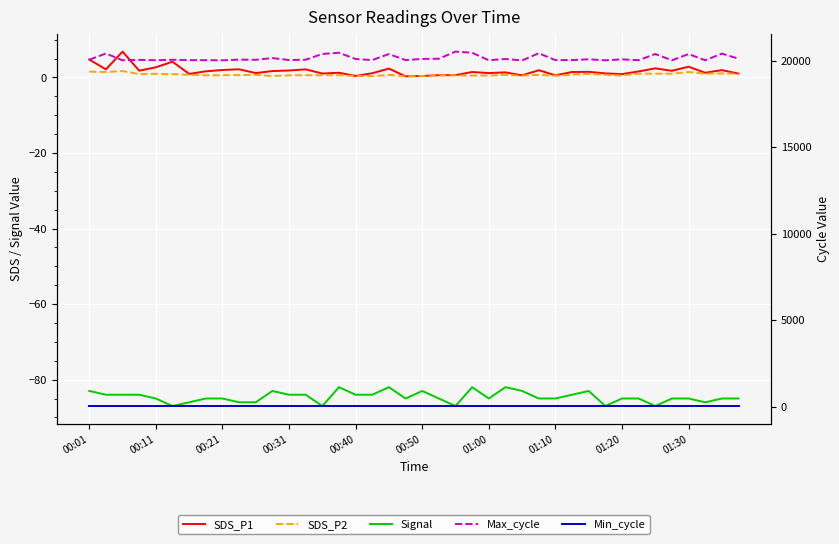

The SDS_P1 series shows 2.1 at 25. True or false?

False